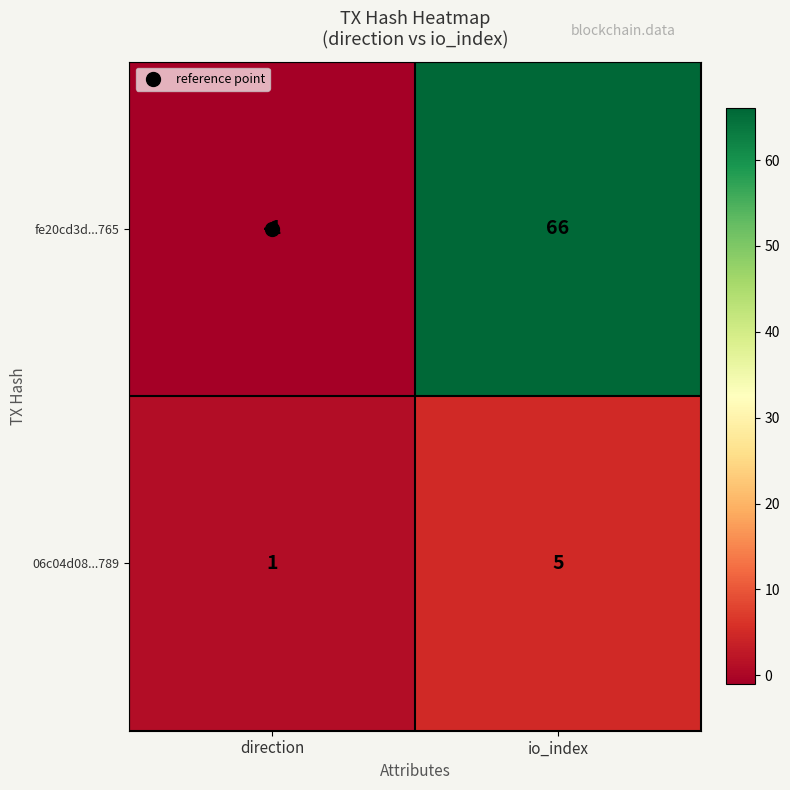

What is the sum of the fe20cd3d...765 values at io_index and direction?

65